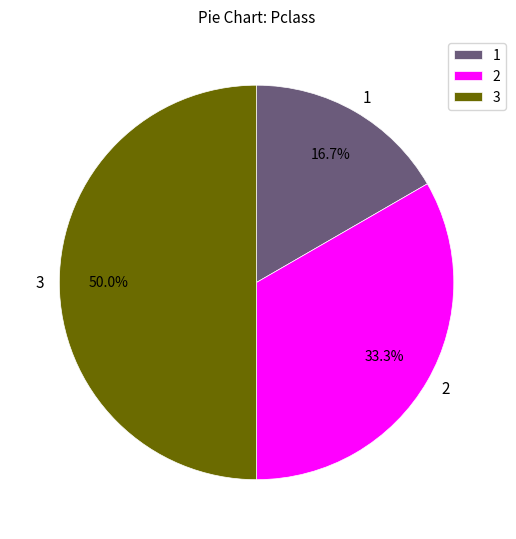

Rank the categories by value from lowest to highest.

1, 2, 3